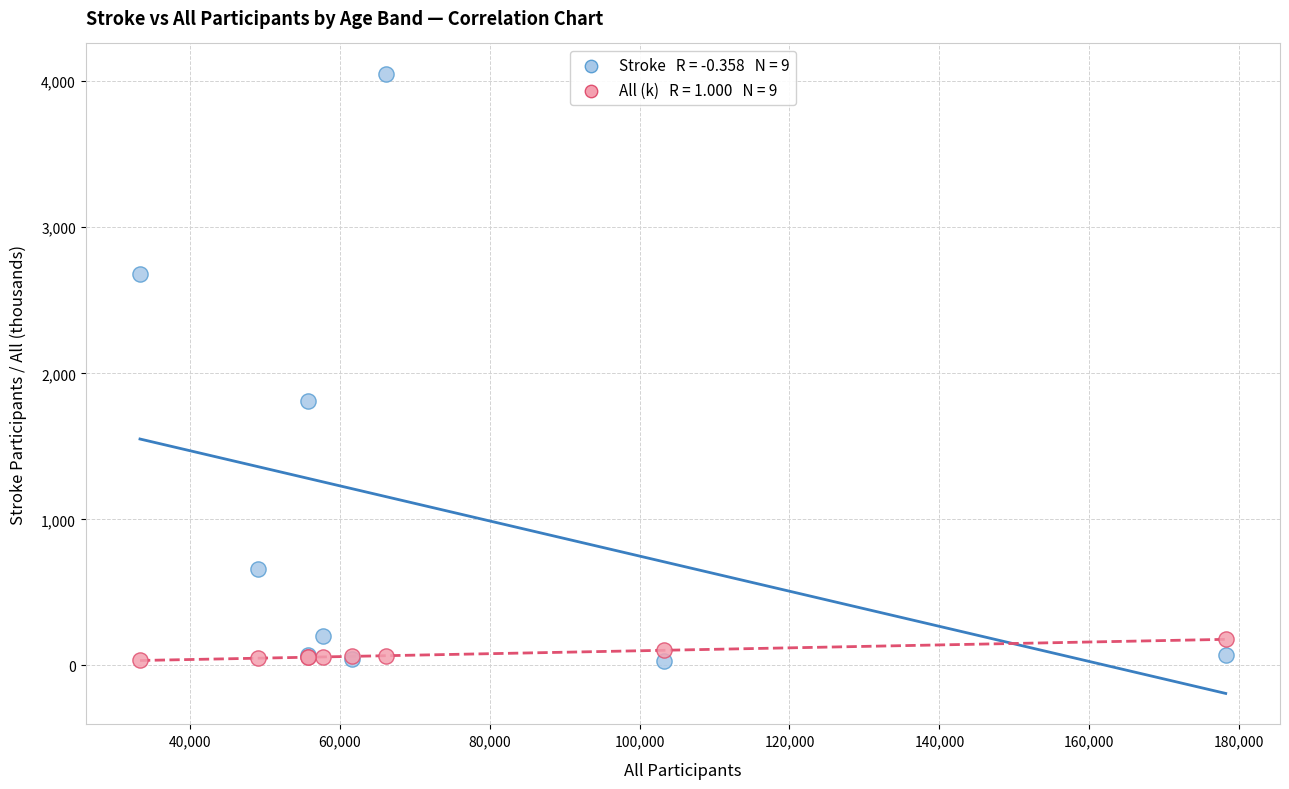

Across all series, what Y value is closest to 2038?

1807.0